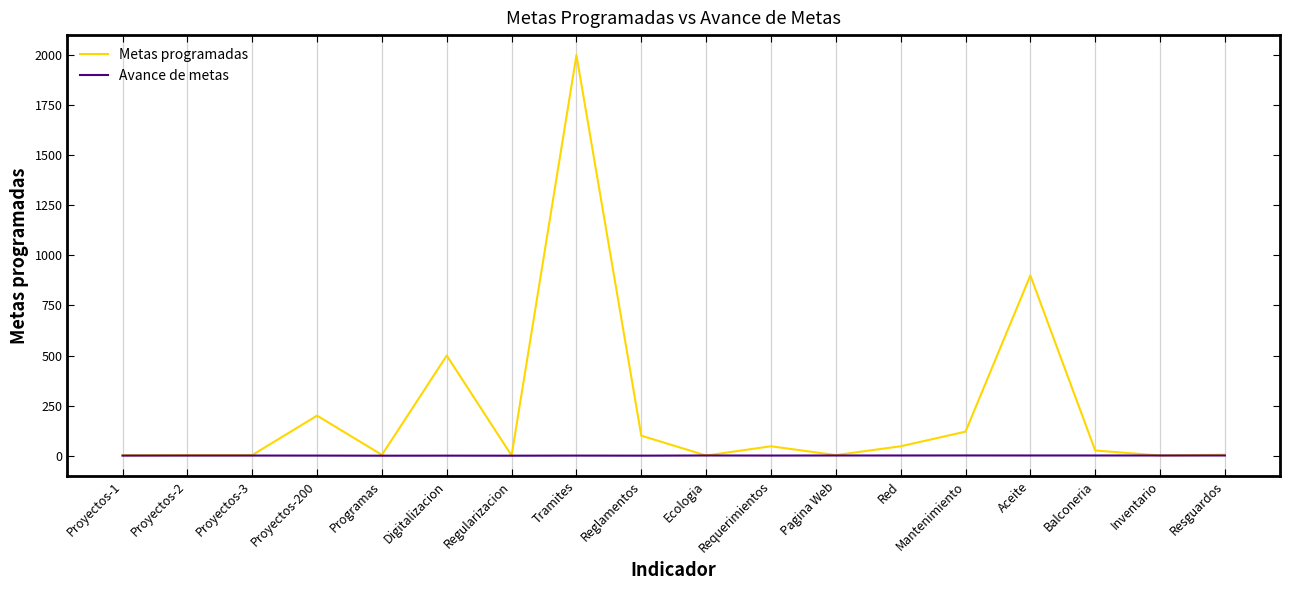

True or false: Metas programadas has a value of 203.9 at Mantenimiento.

False